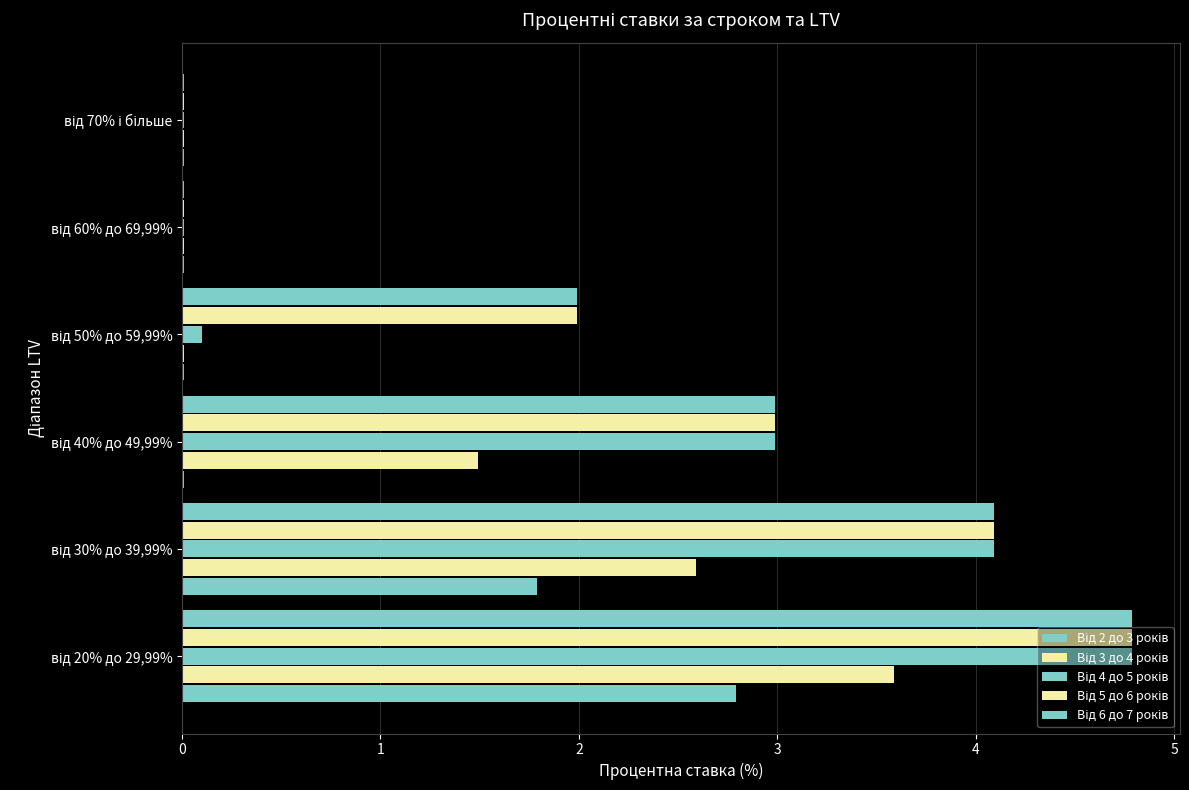

Rank the series by their maximum value, from lowest to highest.

Від 2 до 3 років, Від 3 до 4 років, Від 4 до 5 років, Від 5 до 6 років, Від 6 до 7 років